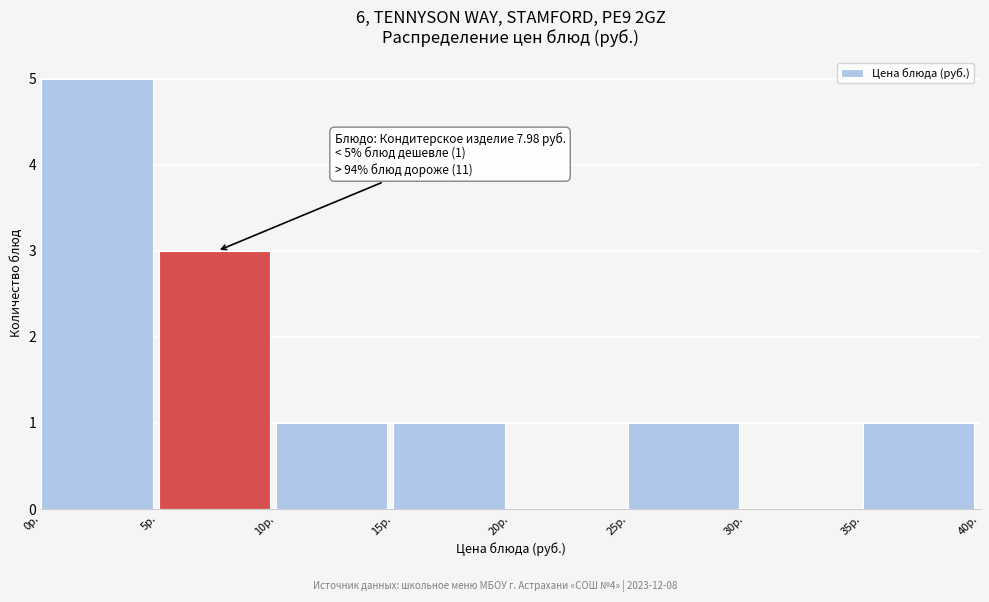

Over which range of the x-axis is the bar tallest?

0 to 5